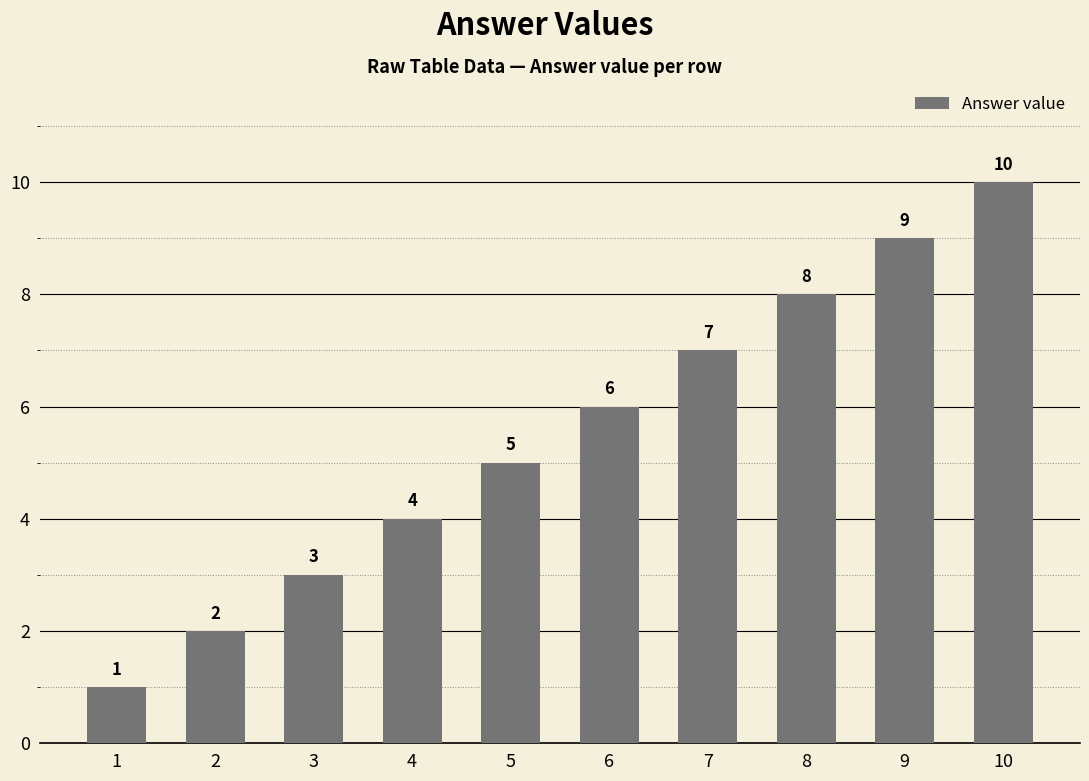

How many distinct data groups are displayed?

1